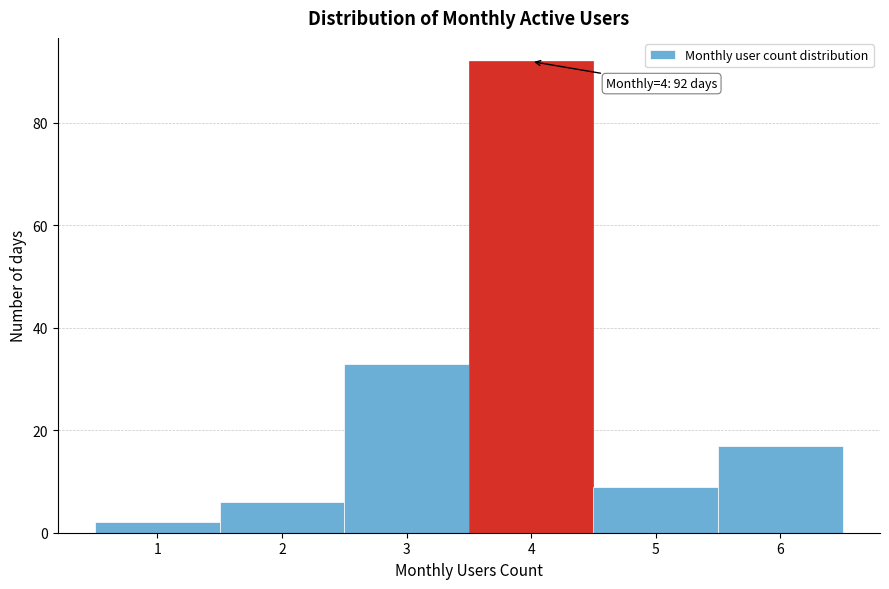

Over which range of the x-axis is the bar tallest?

3.5 to 4.5